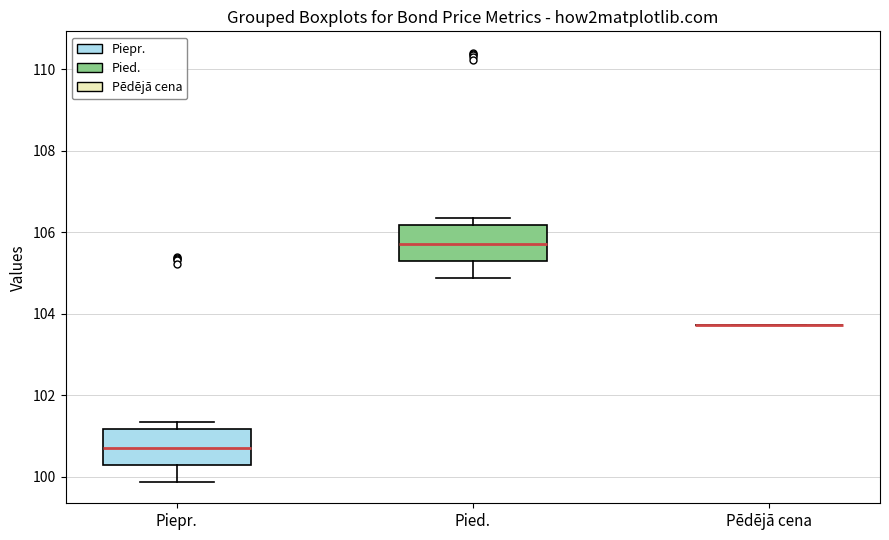

Reading left to right, read every box against the y-axis: the position of its median line, the range the box covers, and the ends of its whiskers. The values are not printed on the chart, so give them approximately, as read against the axis.

Piepr.: median 100.8, box 100.2 to 101.2, whiskers 99.8 to 101.4
Pied.: median 105.8, box 105.2 to 106.2, whiskers 104.8 to 106.4
Pēdējā cena: box collapsed to a line at 103.8, whiskers 103.8 to 103.8